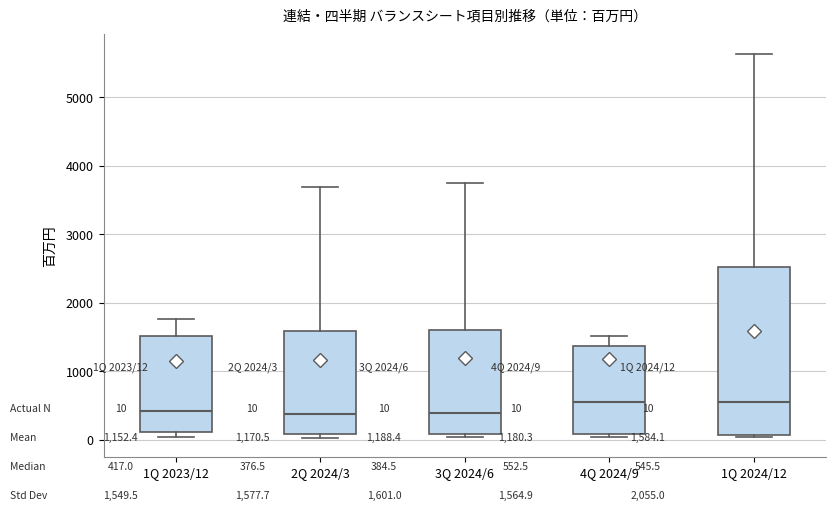

Which box is the tallest, from its lower edge to its upper edge?

1Q 2024/12